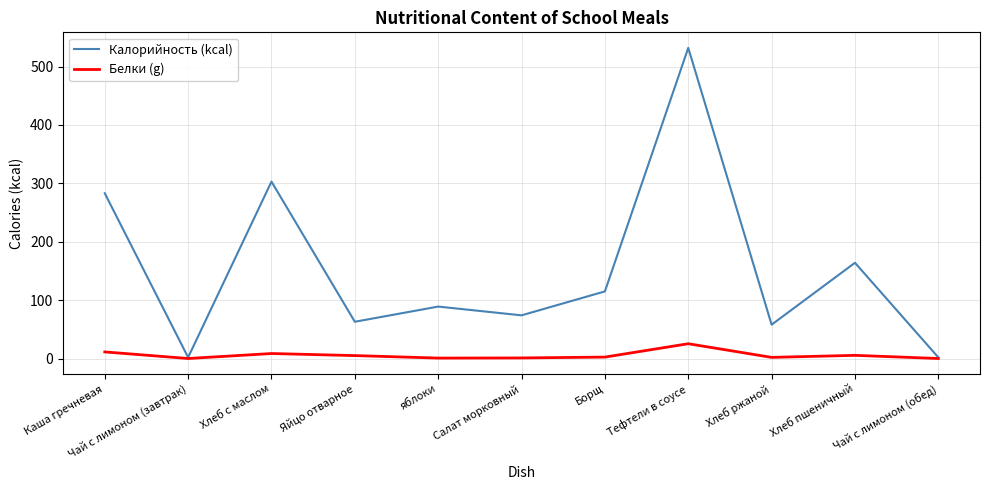

List the series in order of their peak value, lowest first.

Белки (g), Калорийность (kcal)